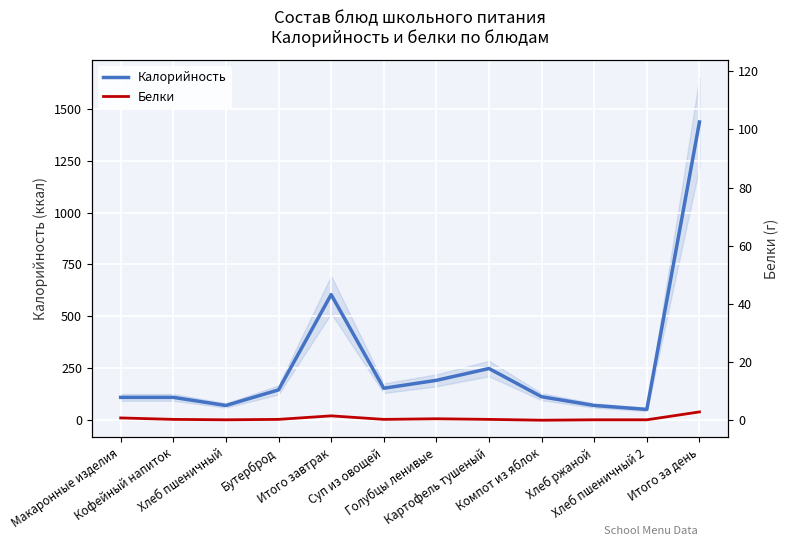

Is the value of Калорийность at Картофель тушеный greater than the value of Белки at Голубцы ленивые?

Yes